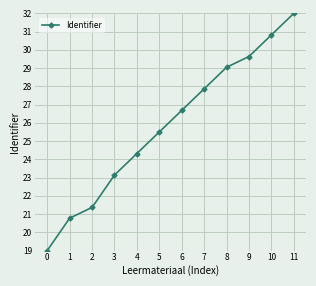

What is the change in value from 3 to 8?

+5.9